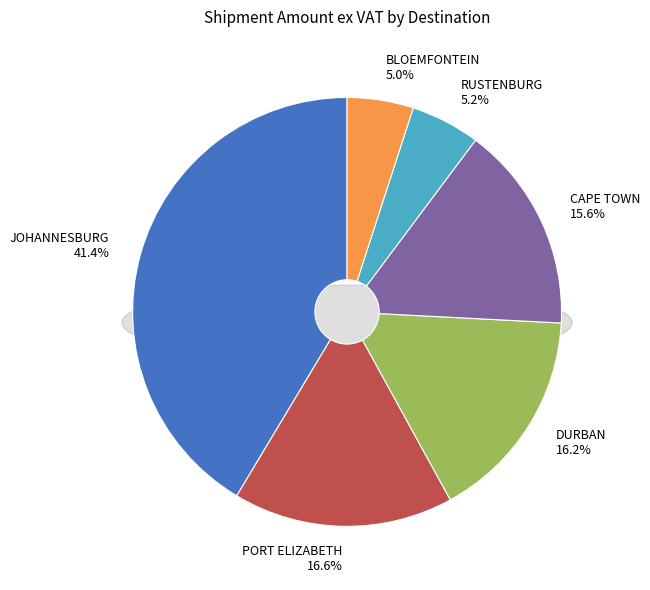

Does 36 account for over 50% of the chart?

No